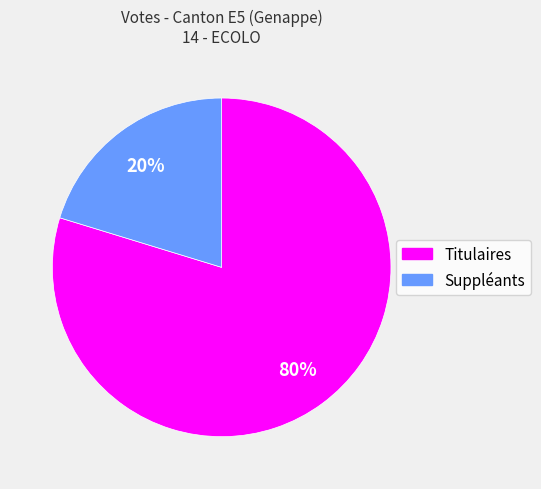

Do Suppléants and Titulaires together represent more than half of the pie?

Yes